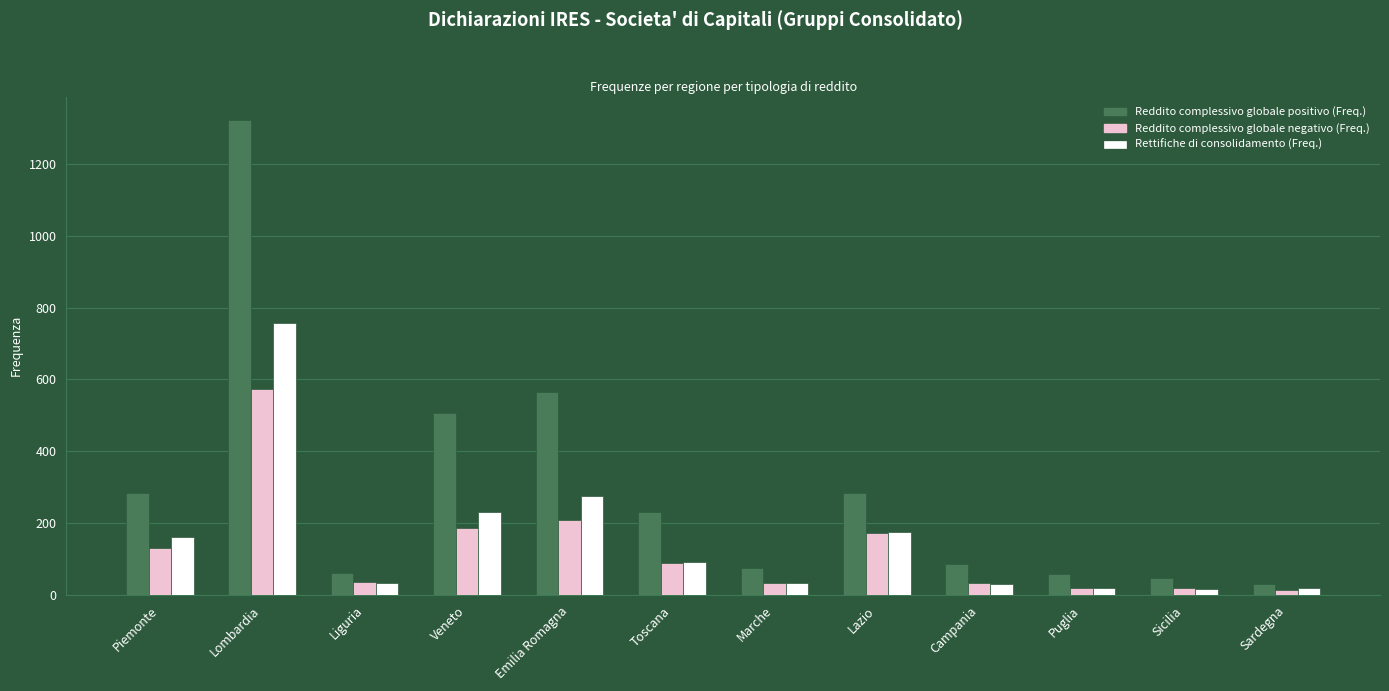

Which series has the largest total across all categories?

Reddito complessivo globale positivo (Freq.)